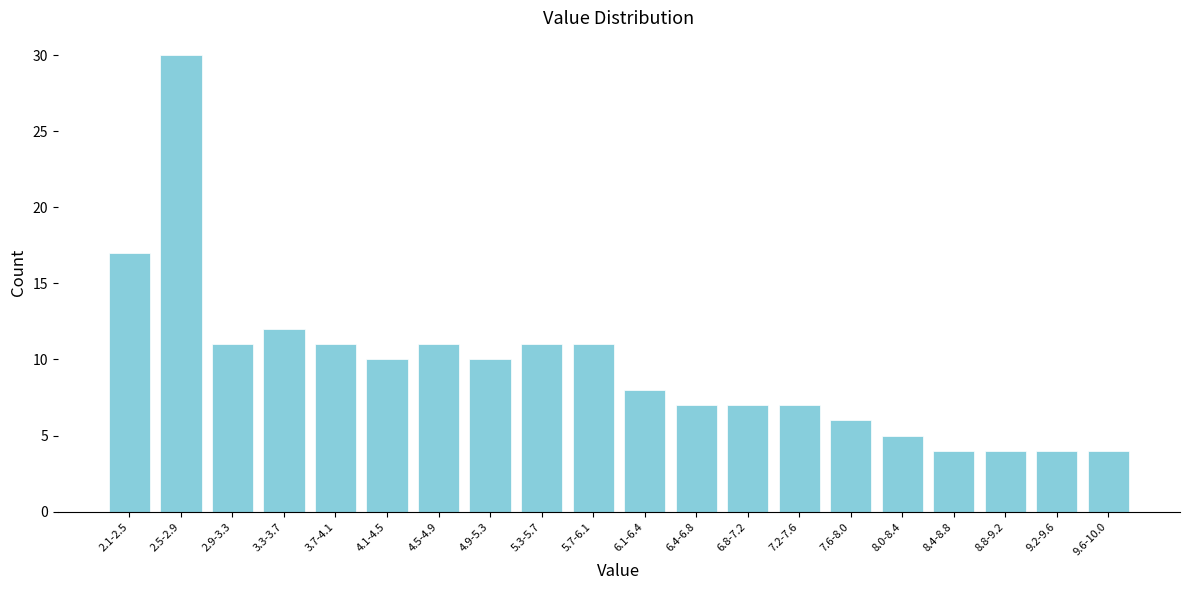

Reading left to right, transcribe all the data shown in this chart.

17	30	11	12	11	10	11	10	11	11	8	7	7	7	6	5	4	4	4	4